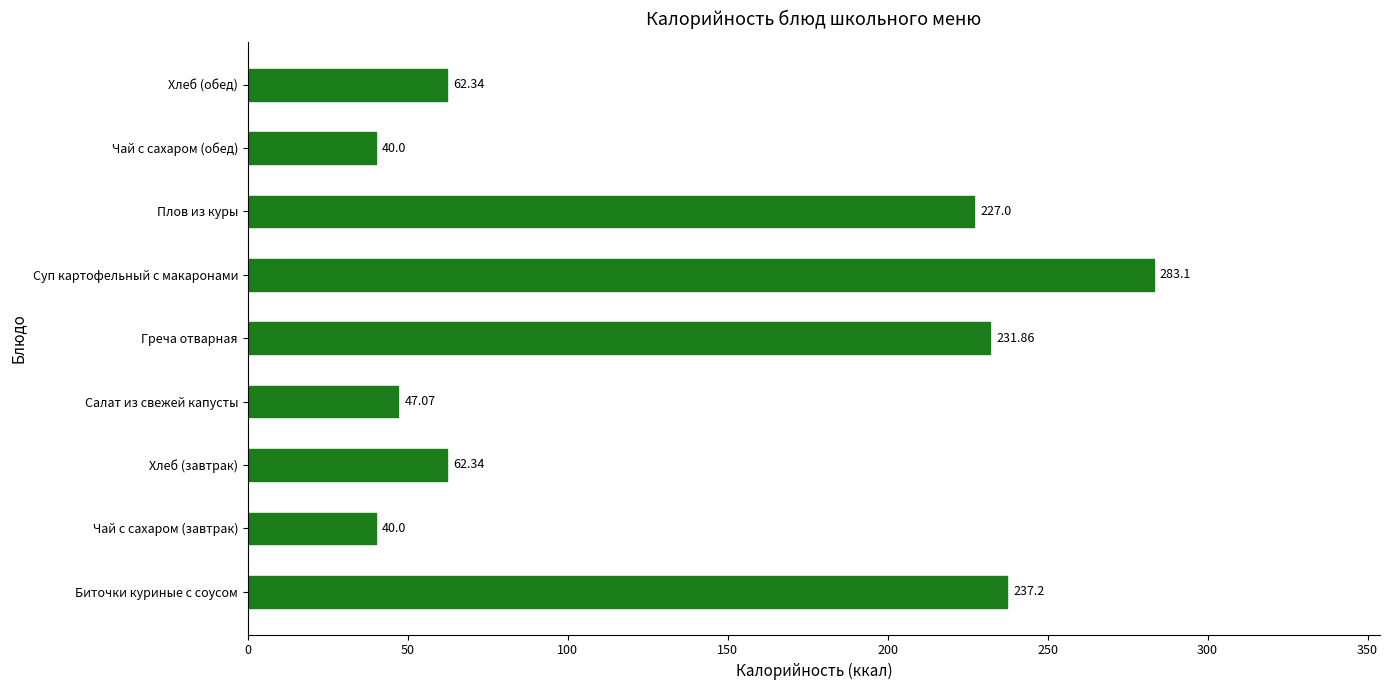

Are the bars horizontal?

Yes